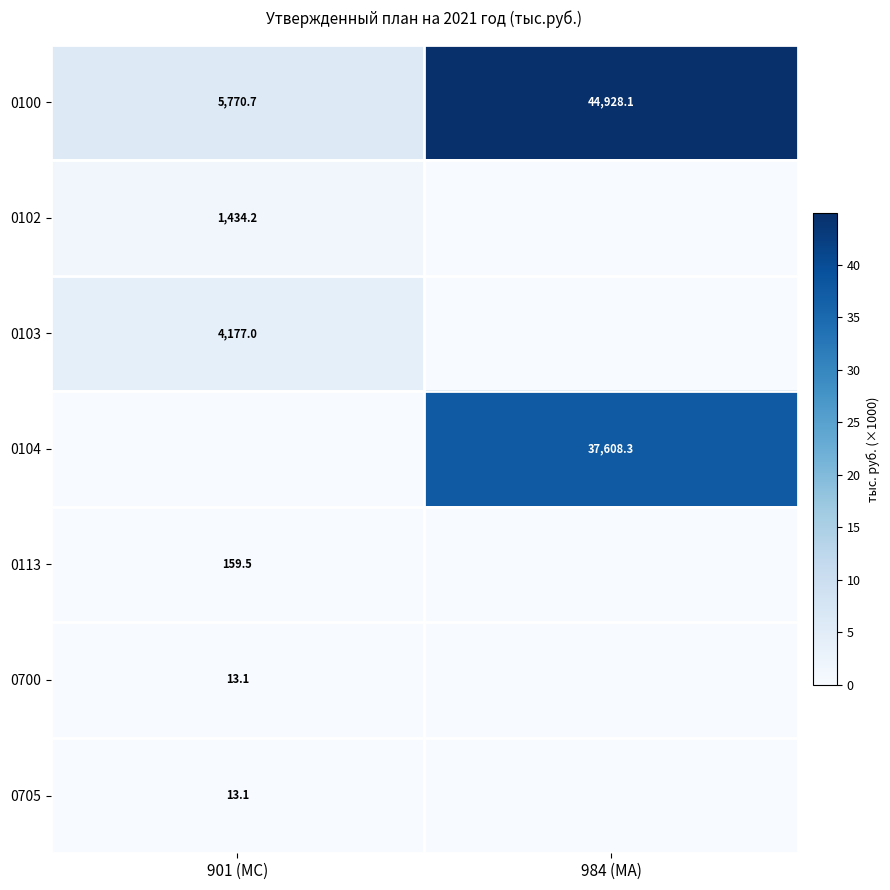

At how many categories does at least one series exceed 41?

1